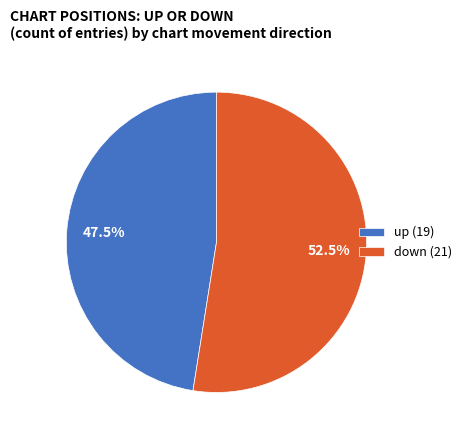

To the nearest percent, what is the average slice percentage?

50%